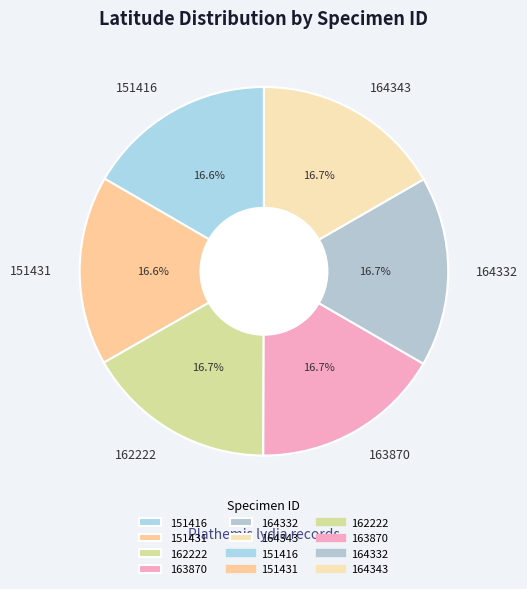

How many slices are in this pie chart?

6